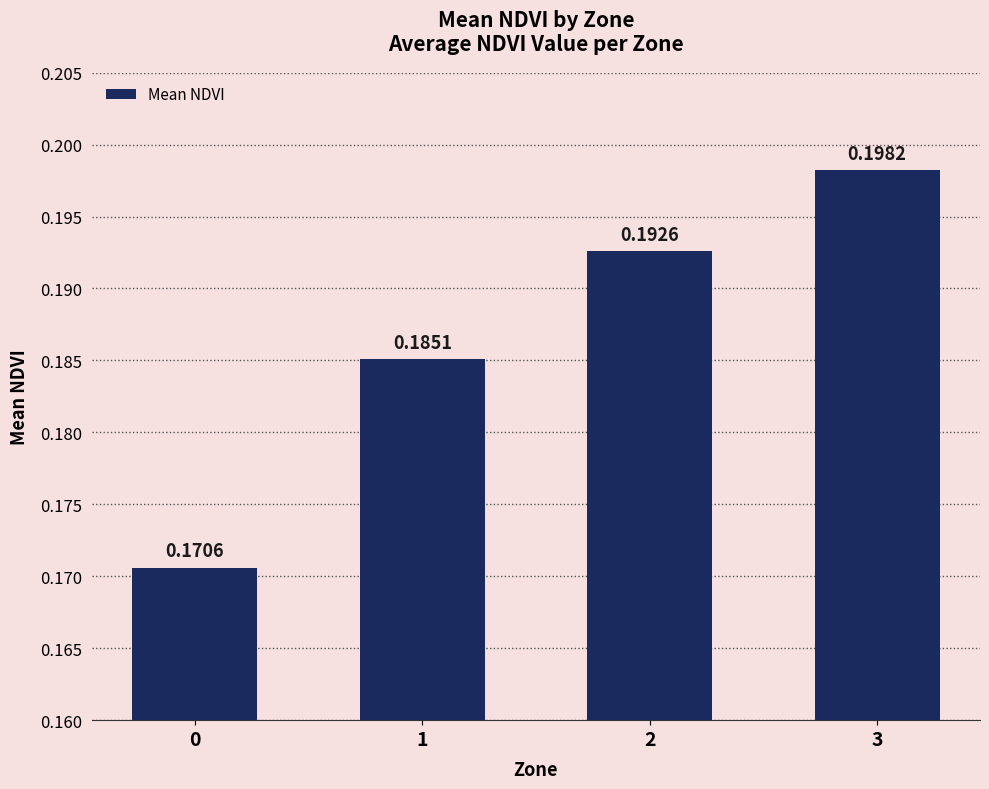

Rank the categories by value from highest to lowest.

3, 2, 1, 0